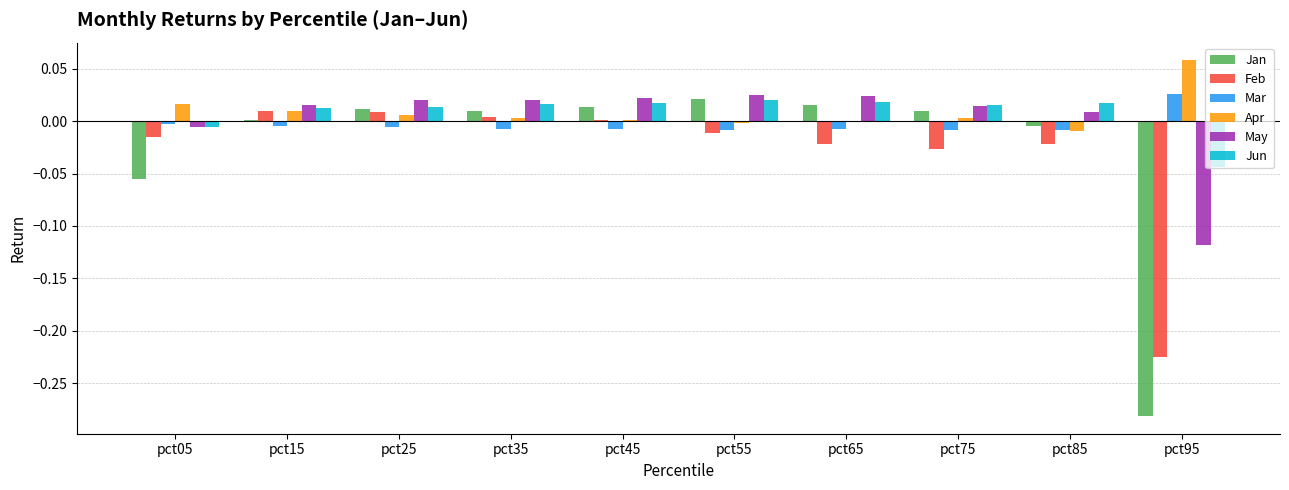

How many data points in May are above 0?

8